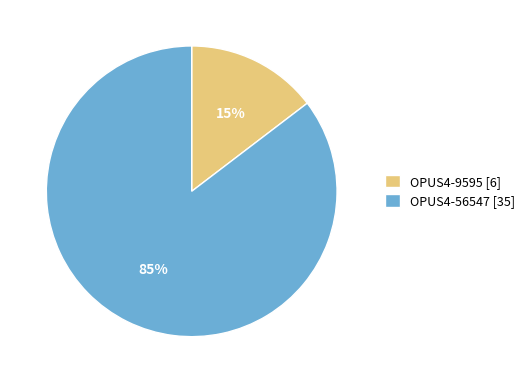

True or false: OPUS4-9595 [6] accounts for 6% of the total.

False